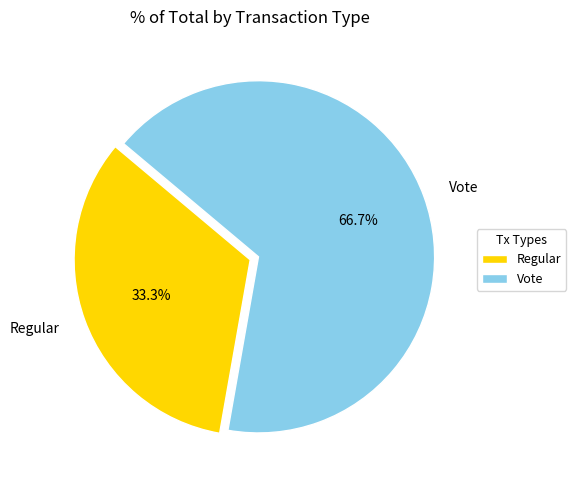

To the nearest percent, what is the average slice percentage?

50%